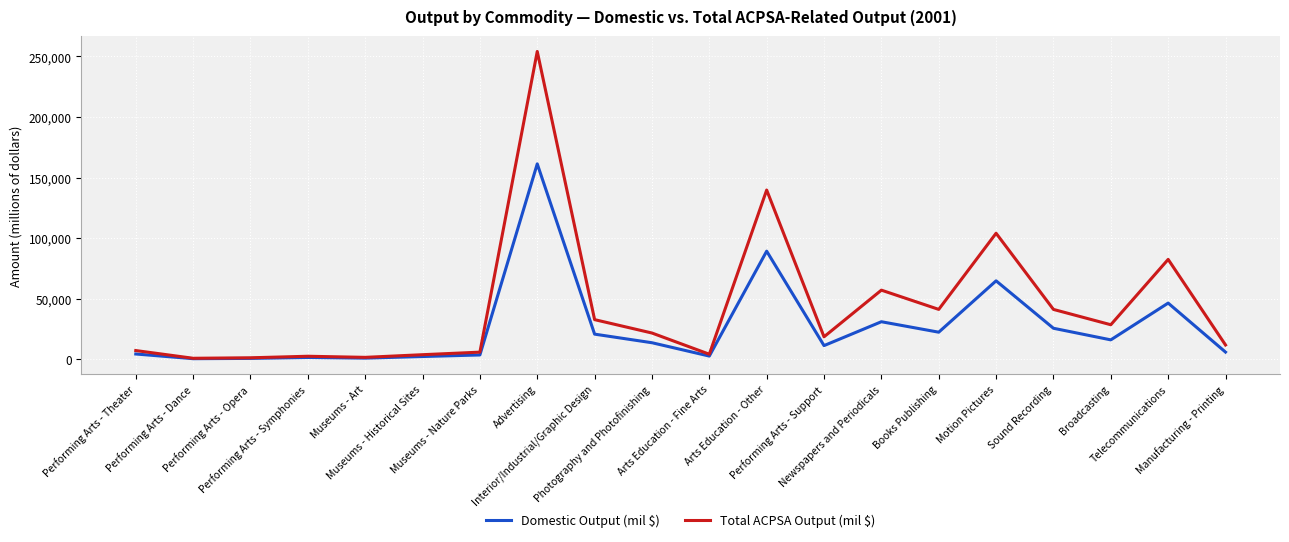

Does the chart have visible grid lines?

Yes